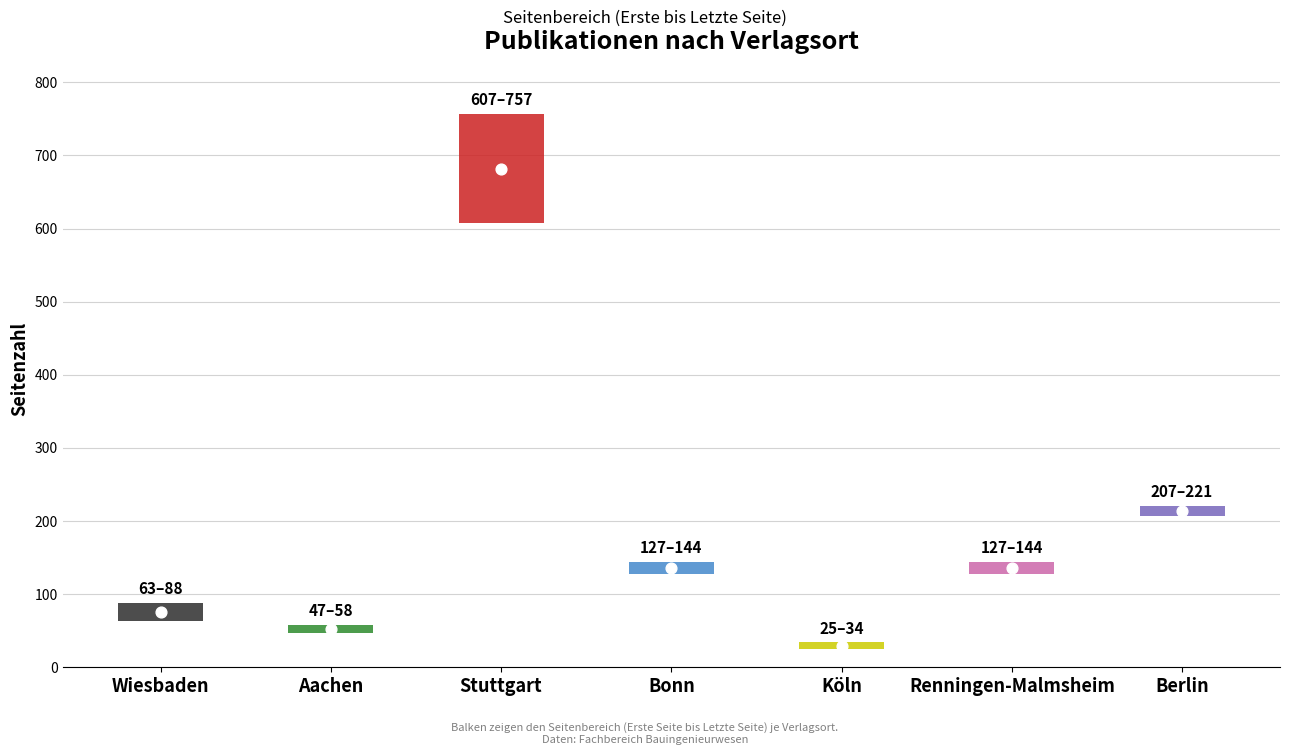

What are all the series names shown in the legend?

Erste Seite, Letzte Seite